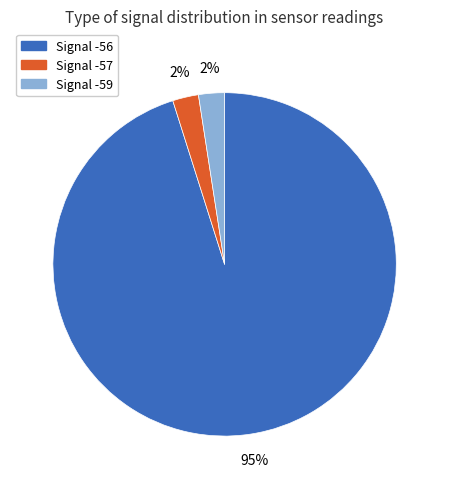

Which category has the biggest portion of the pie?

Signal -56